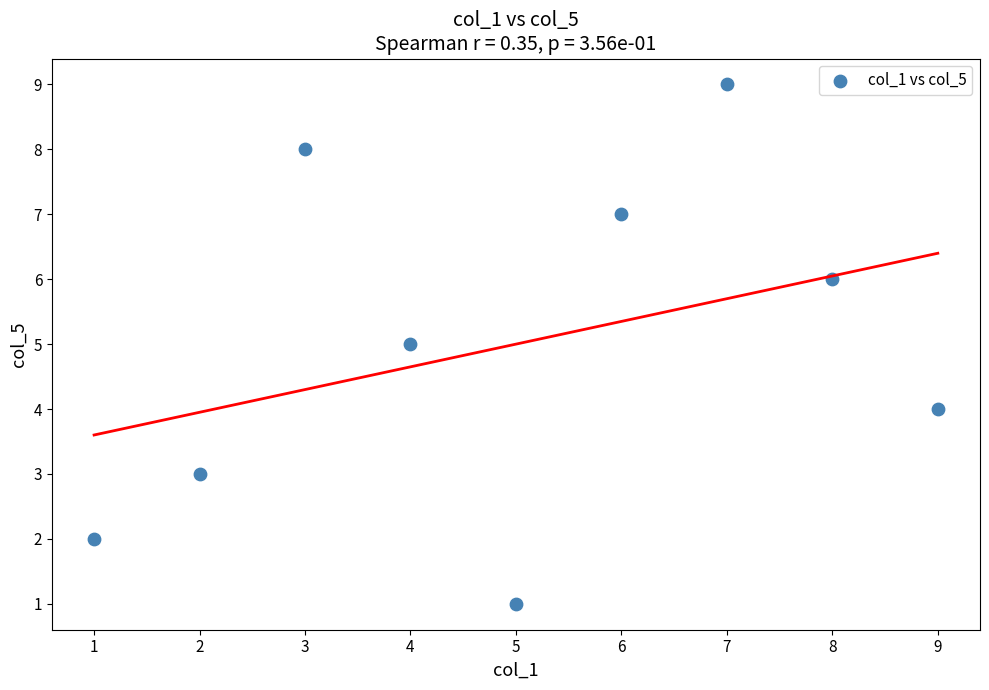

What is the average X value?

5